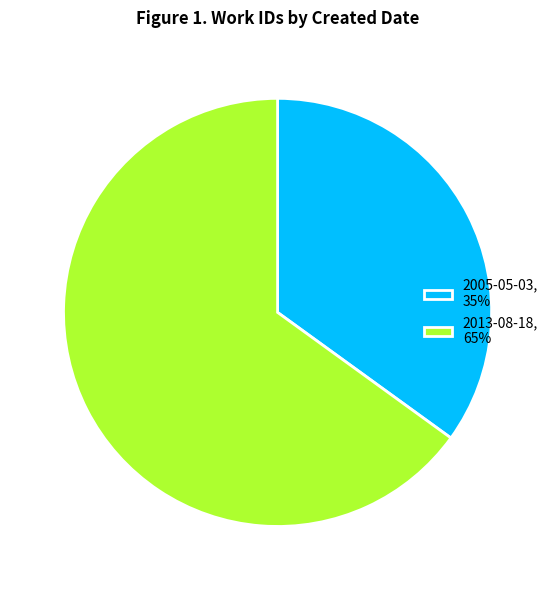

Which has a higher value, 2005-05-03 or 2013-08-18?

2013-08-18